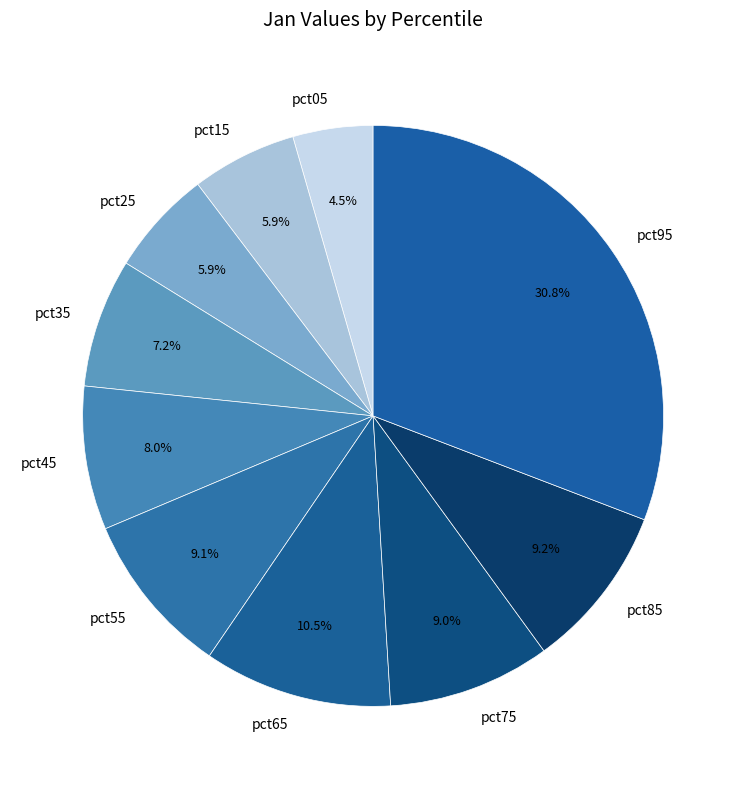

Is there any slice that represents more than half of the pie?

No